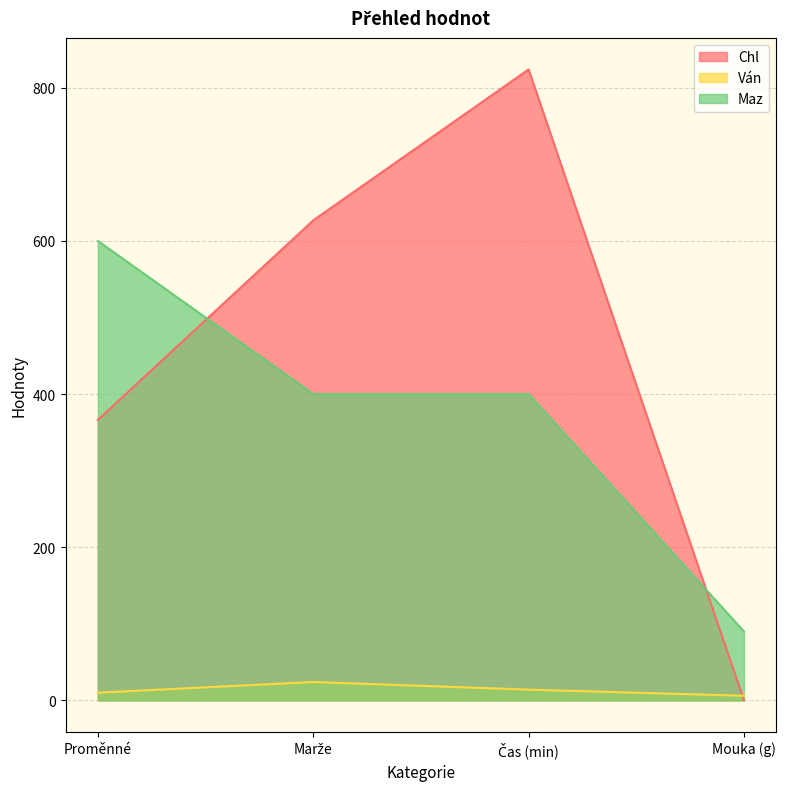

Between Proměnné and Marže, which series saw the biggest shift?

Chl